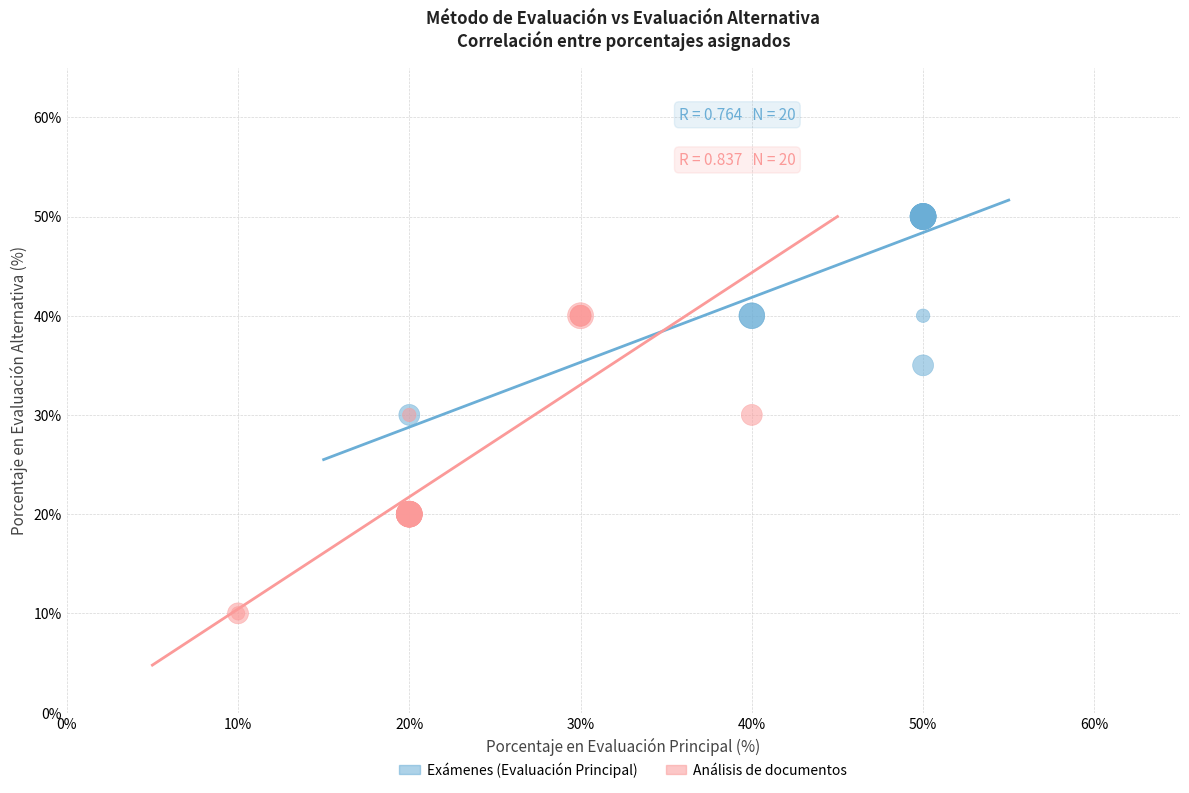

What are all the series names shown in the legend?

Exámenes (Evaluación Principal), Análisis de documentos